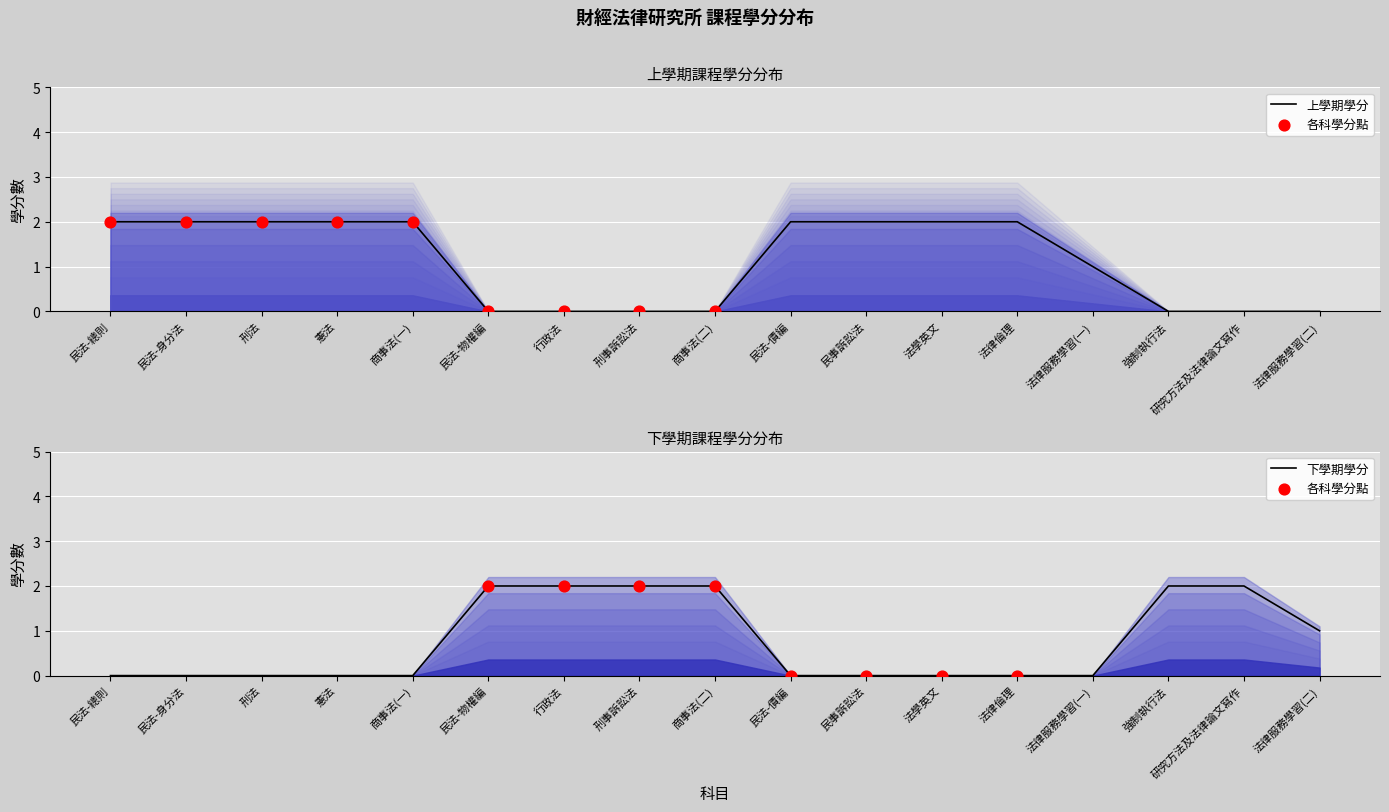

Which series contains the lowest Y value?

上學期學分